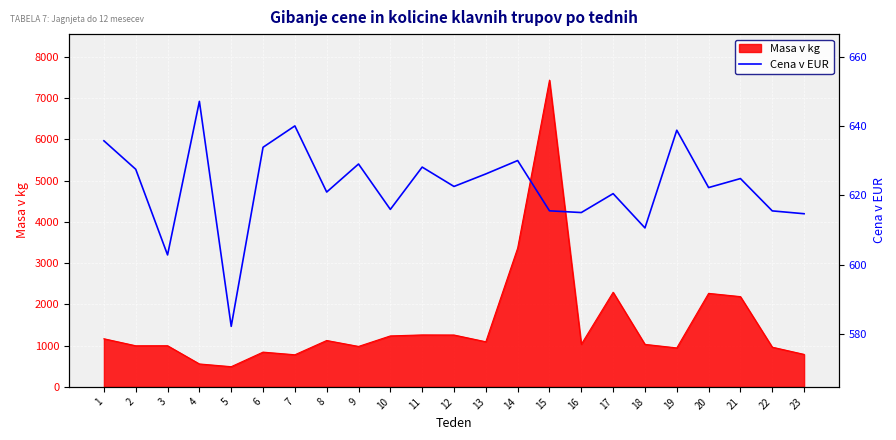

How many data points does each series have?

23